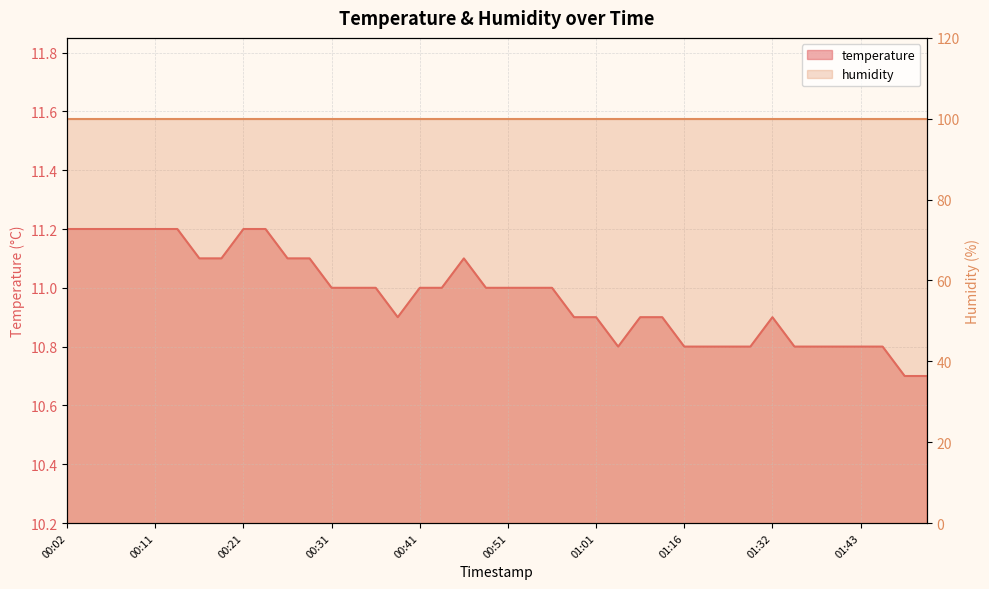

Read the value at 01:16.

10.8